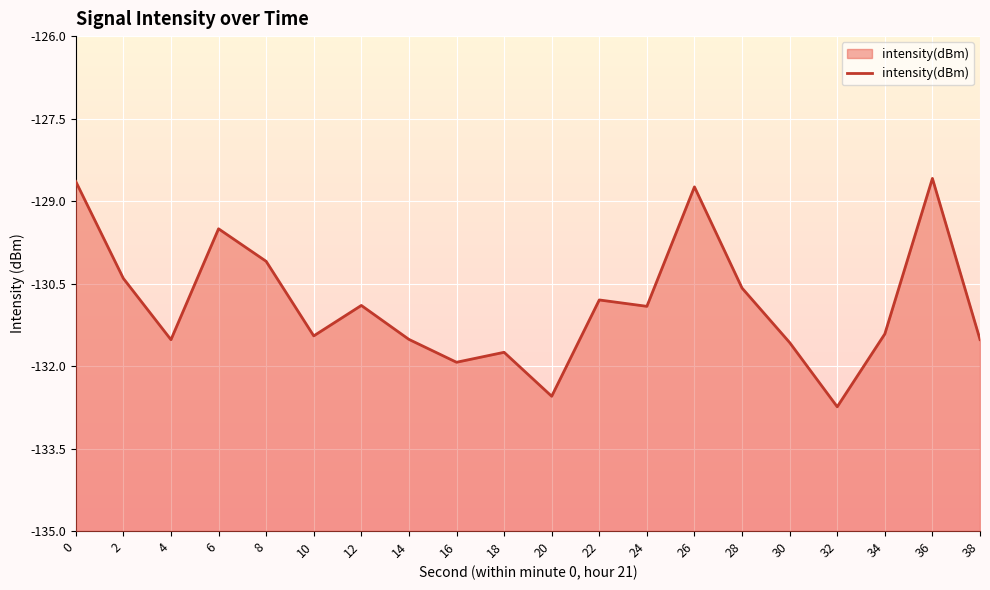

What is the sum of the values at 24 and 10?

-262.4